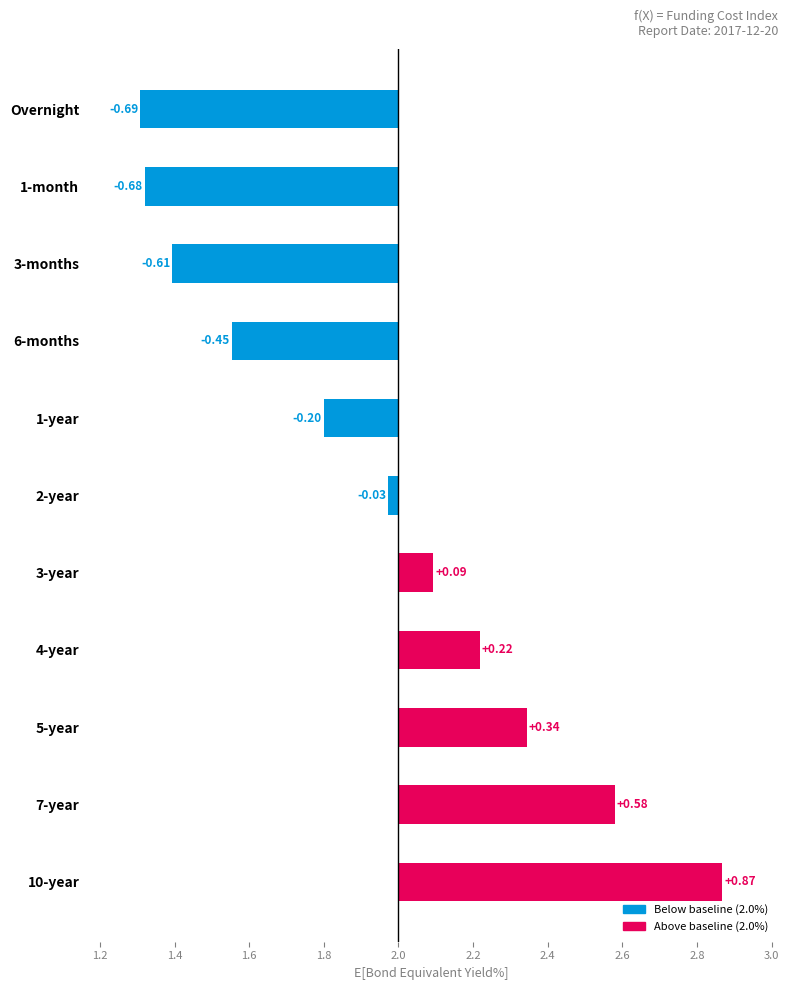

What is the value of the 7th bar from the left?

2.1